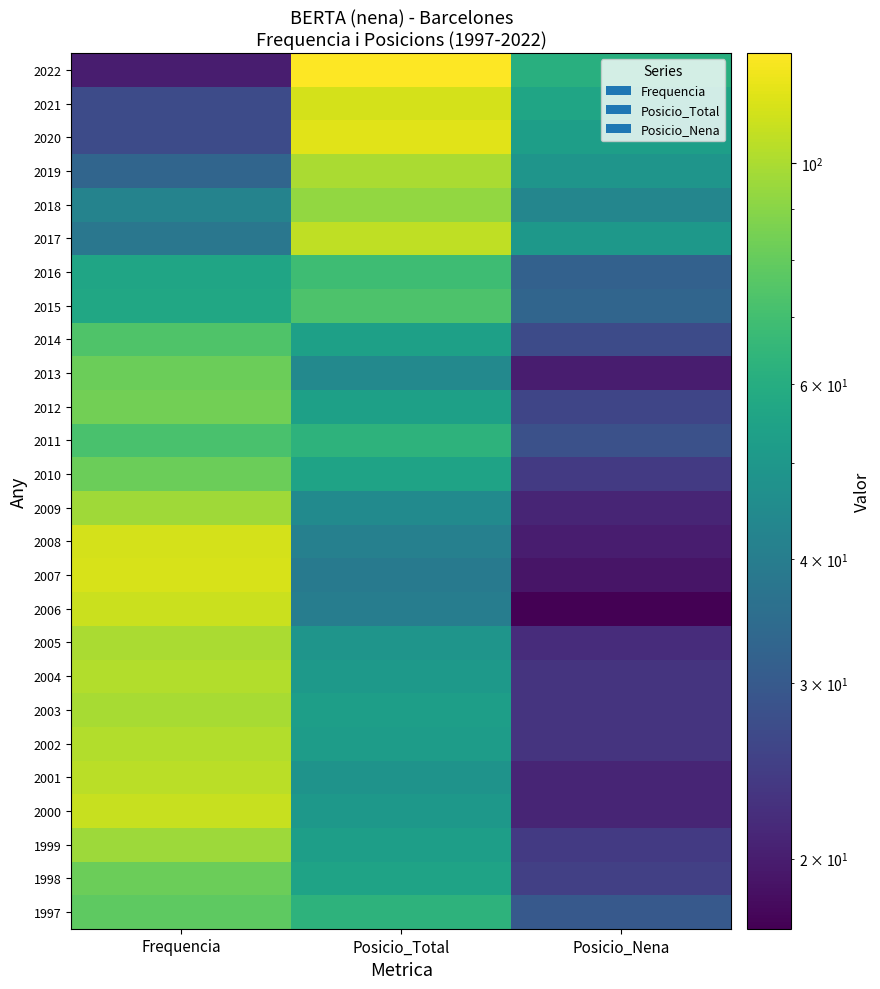

How many distinct data groups are displayed?

26